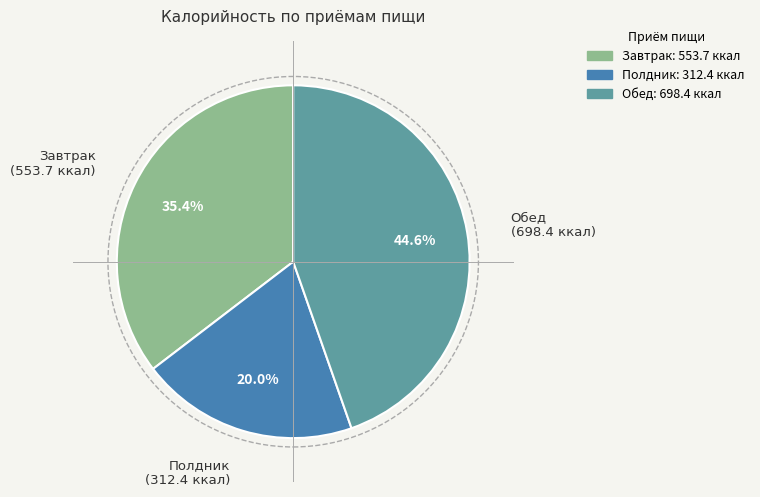

What percentage do Завтрак and Обед together represent?

80.0%